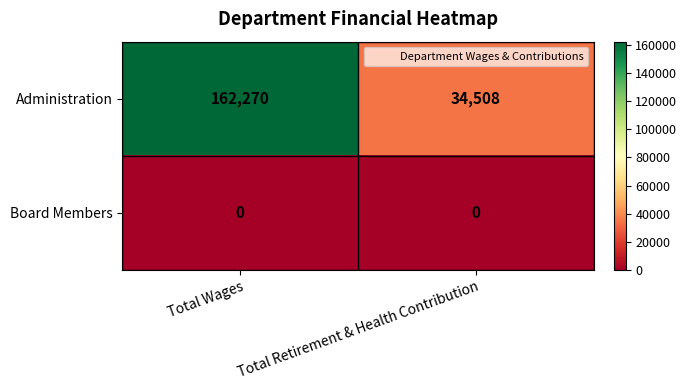

Reading left to right, what are all the values shown in this chart?

Administration: 162270	34508
Board Members: 0	0